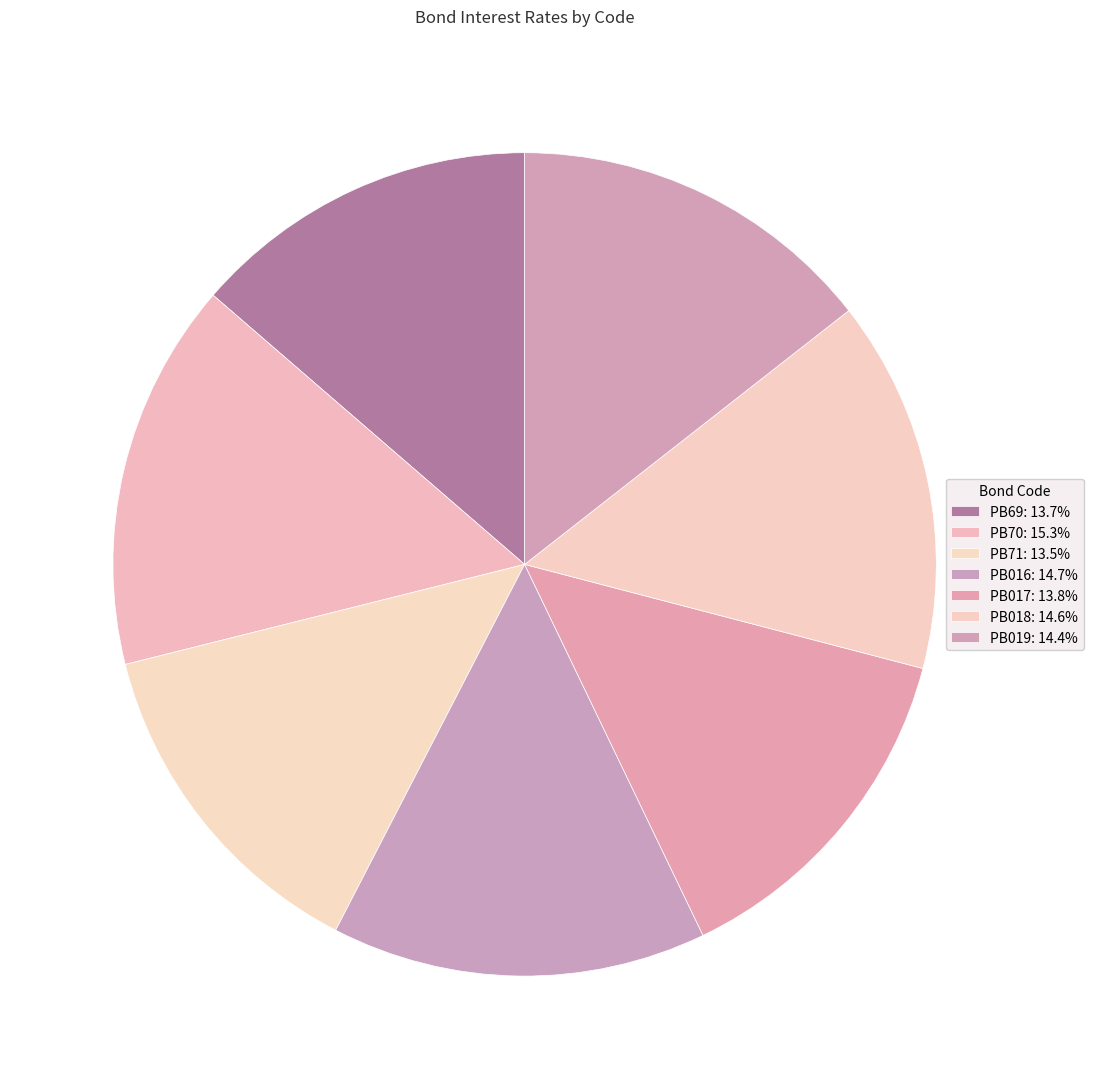

How many slices are in this pie chart?

7